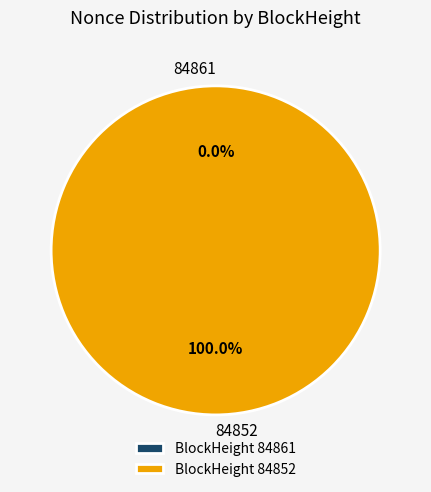

Is there a majority slice in this chart?

Yes